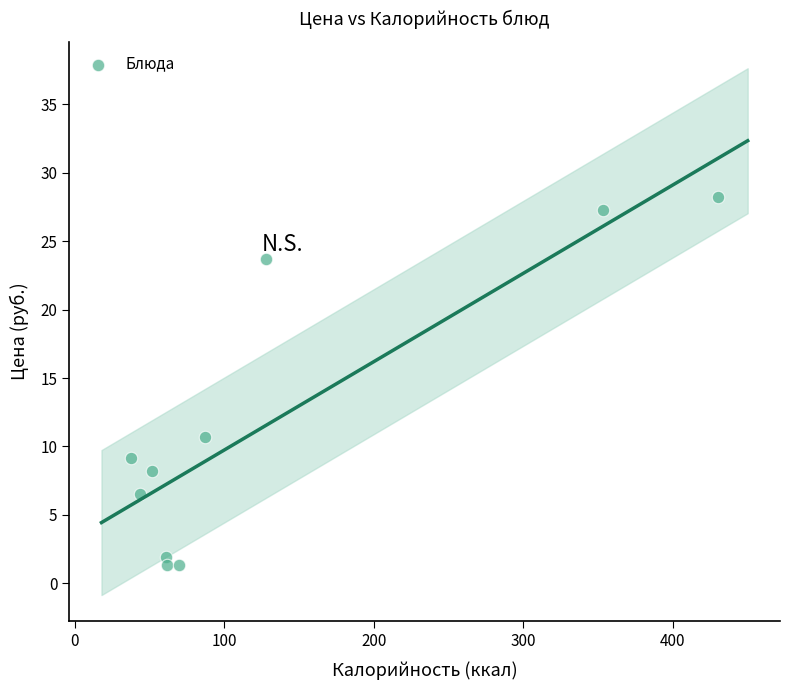

What Y value in the scatter plot is closest to 14?

10.7